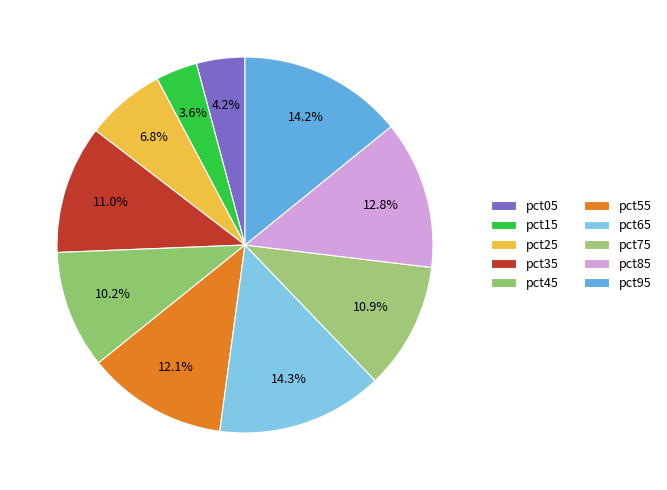

True or false: pct35 accounts for 21% of the total.

False